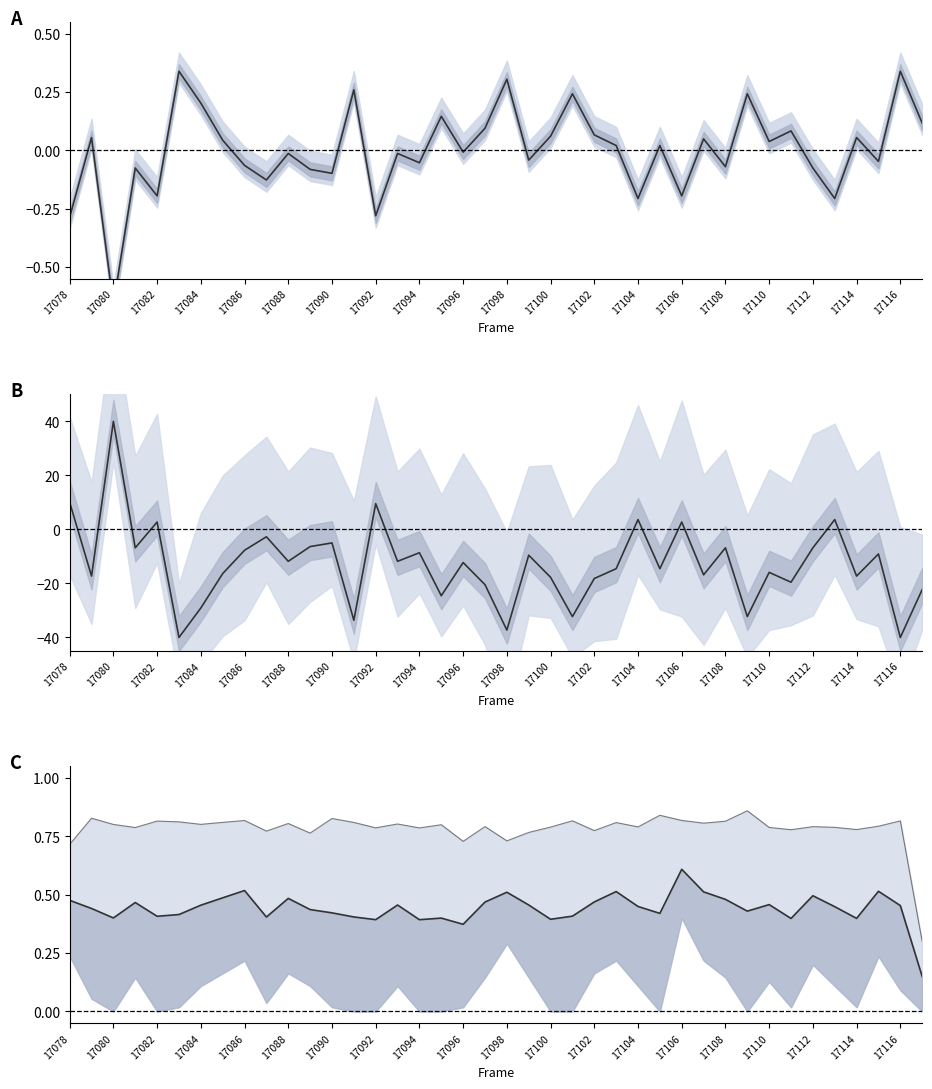

Count the number of categories in the chart.

40